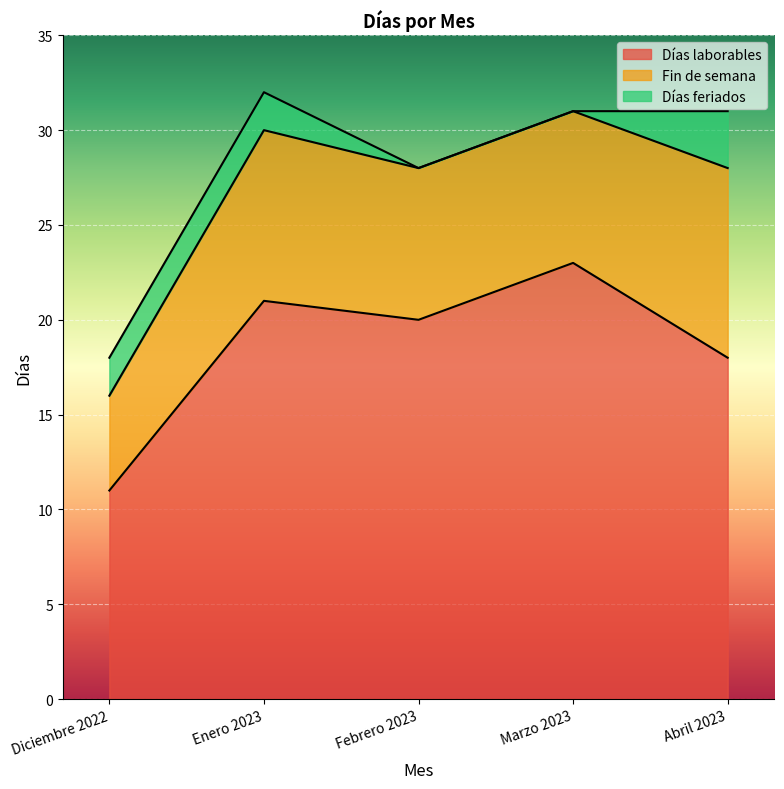

Reading left to right, transcribe all the data shown in this chart.

Días laborables: 11	21	20	23	18
Fin de semana: 5	9	8	8	10
Días feriados: 2	2	0	0	3